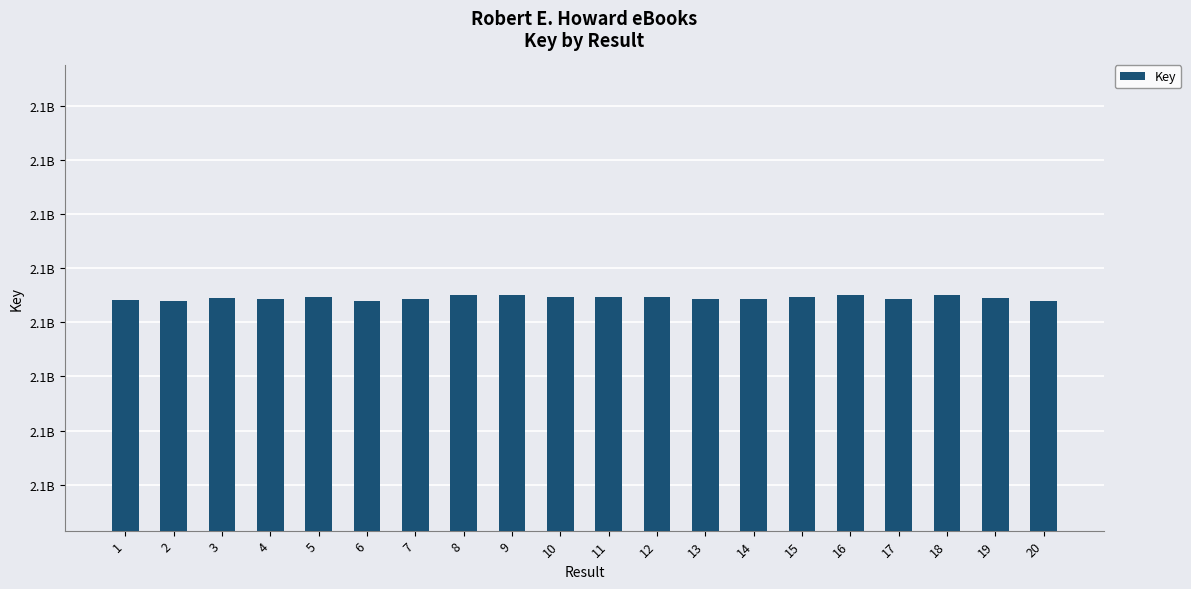

What is the value of the 13th bar from the left?

2117858591